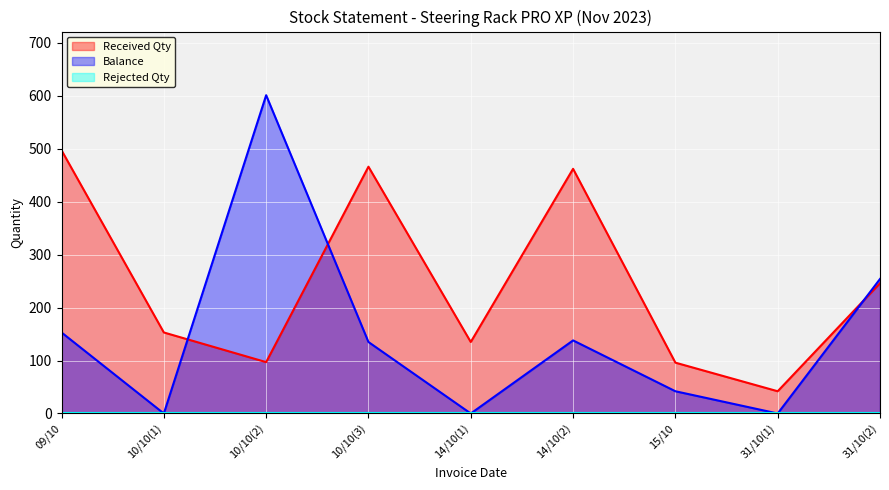

Where is the first local minimum for Received Qty?

10/10(2)